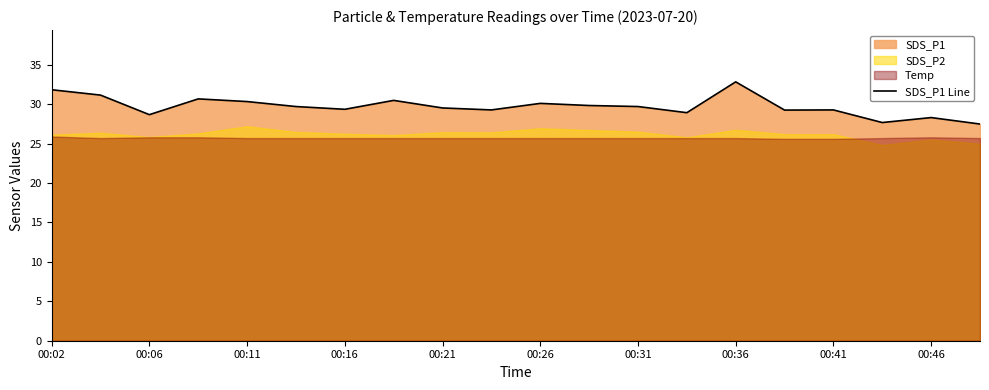

True or false: SDS_P1 Line has a value of 28.7 at 00:06.

True